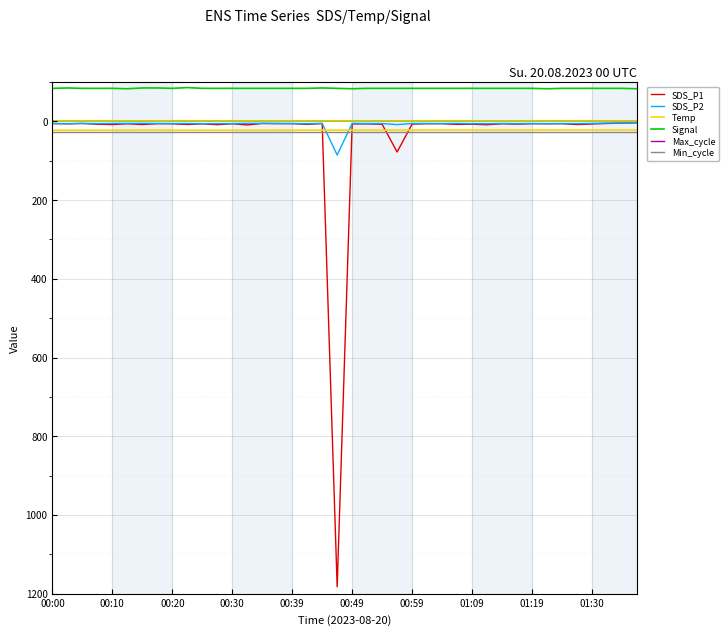

The Signal series shows -26.1 at 00:10. True or false?

False